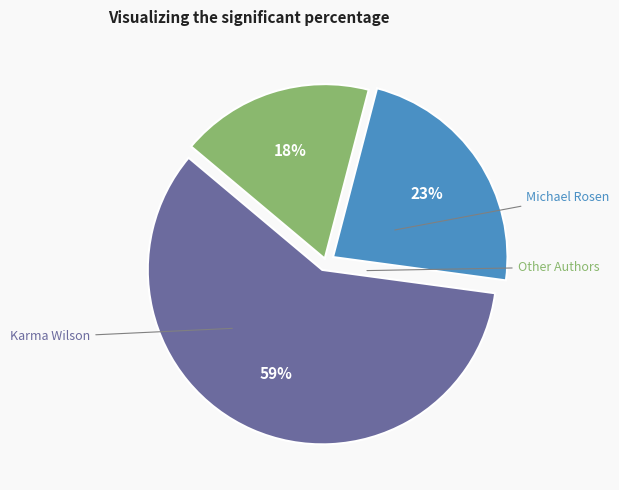

To the nearest percent, what is the difference between the largest and smallest slice percentages?

41%